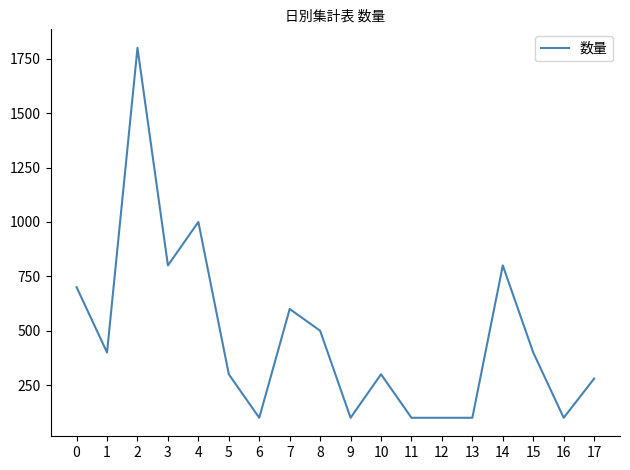

At which label is the value closest to 950?

4